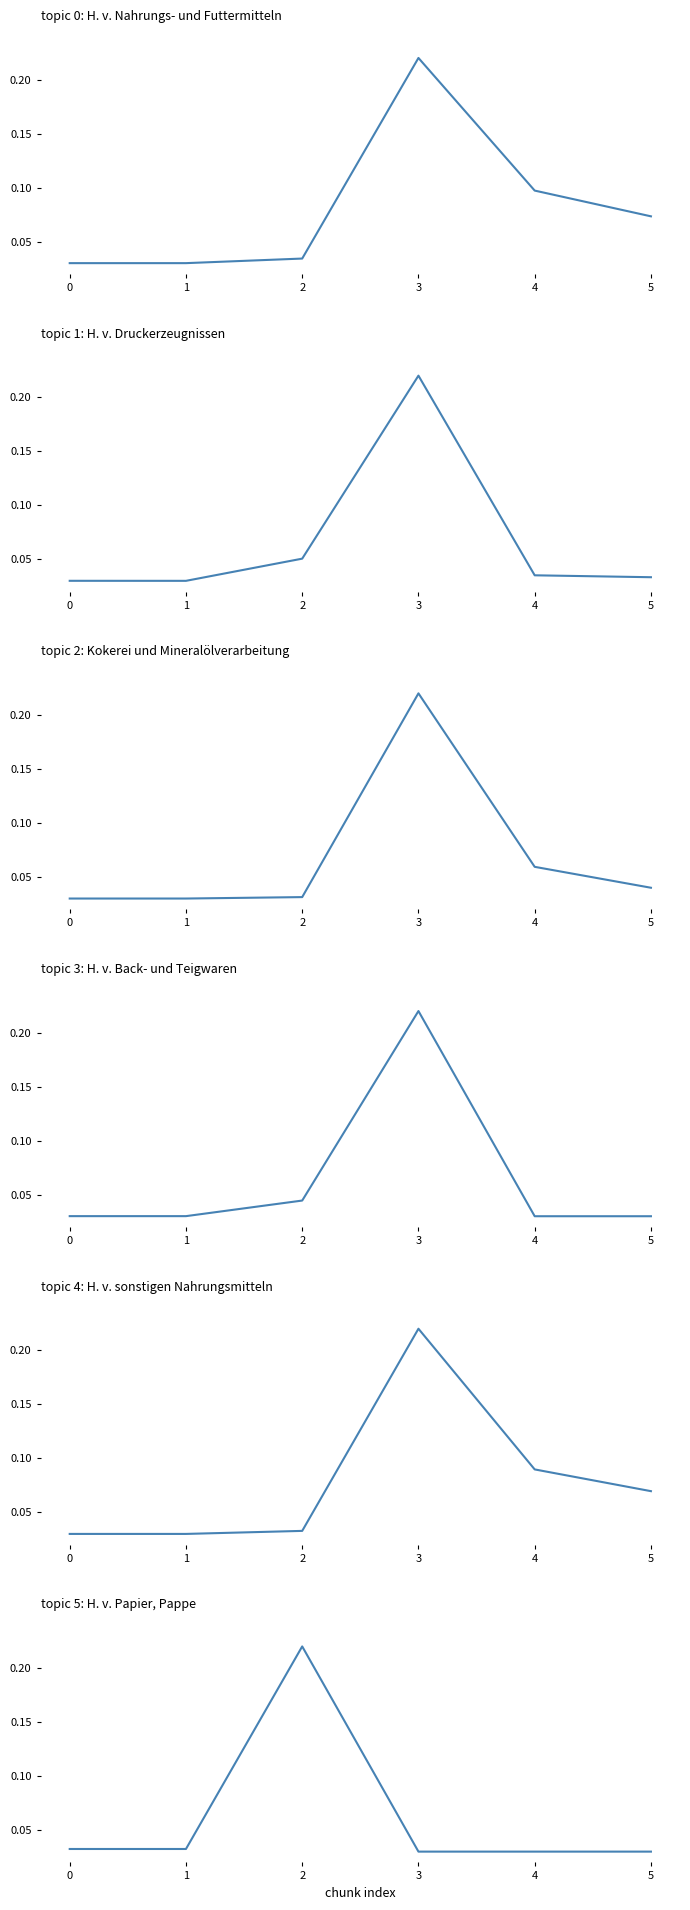

True or false: H. v. Nahrungs- und Futtermitteln and H. v. Druckerzeugnissen intersect in this chart.

True